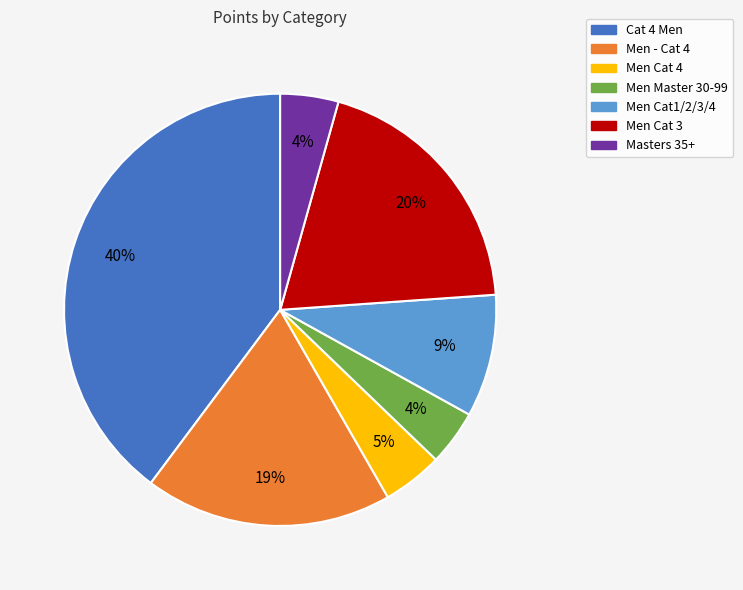

Which slice is the largest?

Cat 4 Men